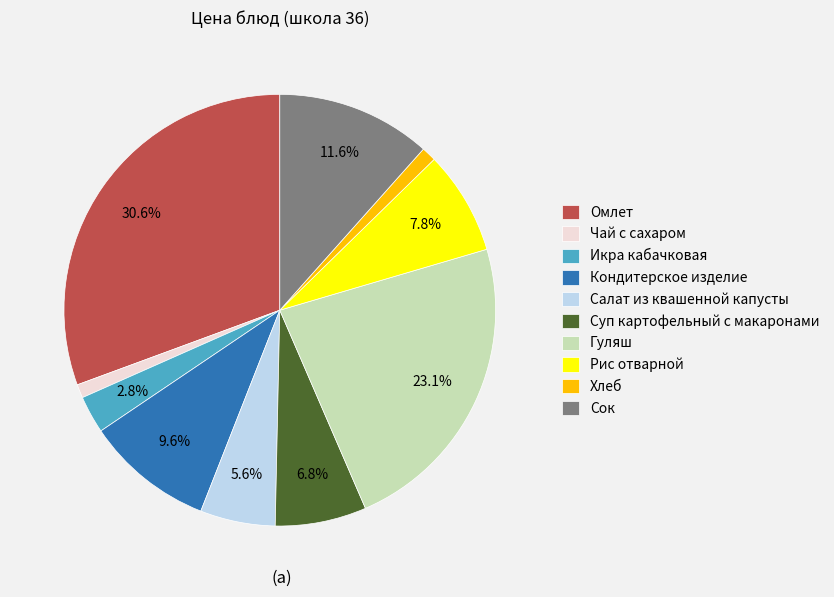

To the nearest percent, what percentage of the pie is Омлет?

31%